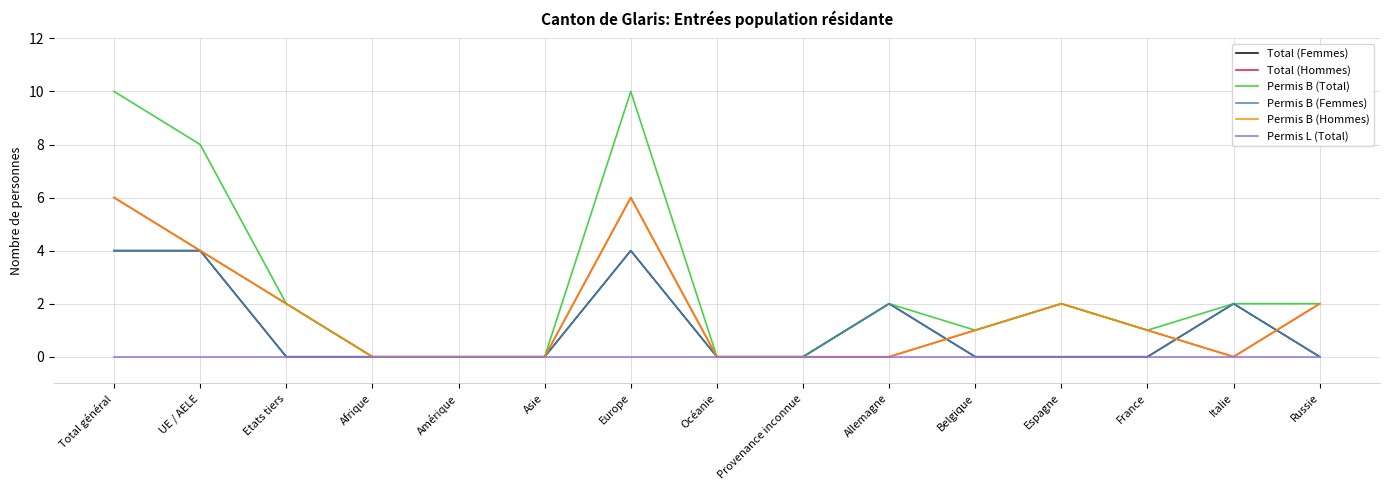

Between Europe and France, which series saw the biggest shift?

Permis B (Total)